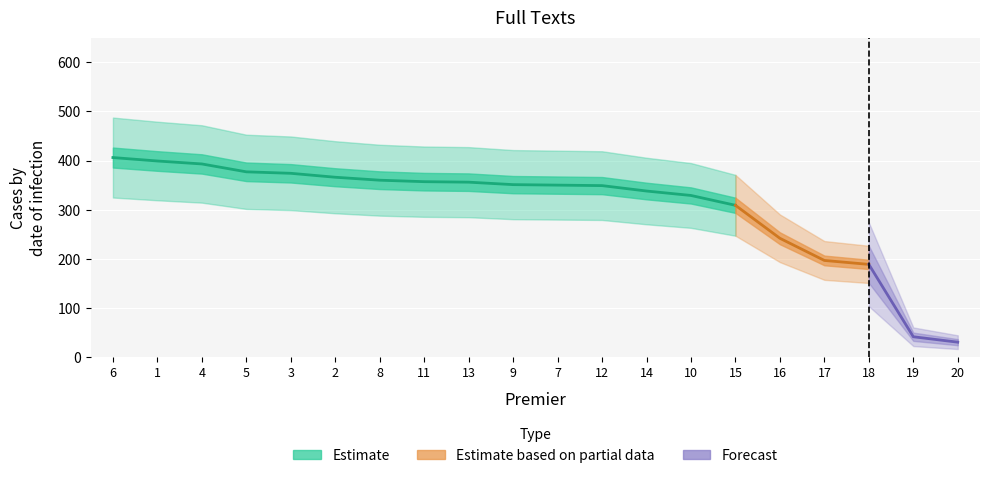

Which has a higher value, 16 or 6?

6